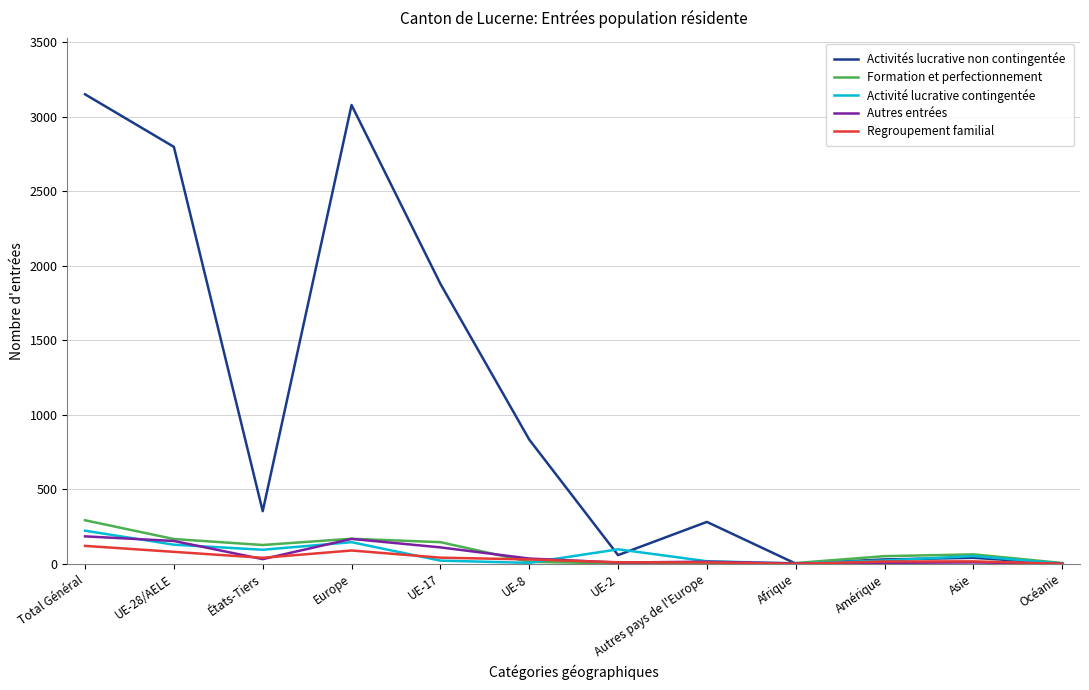

What is the approximate value of Regroupement familial at Europe, to the nearest 50?

100